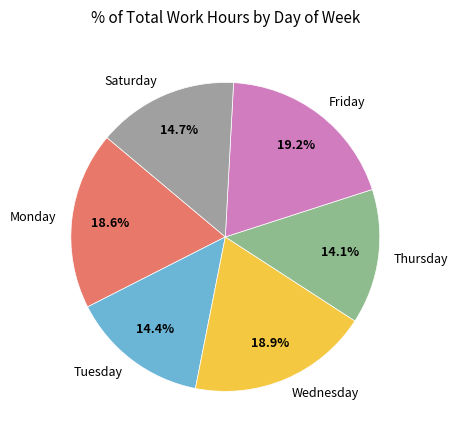

How much of the chart is everything except Thursday?

85.9%